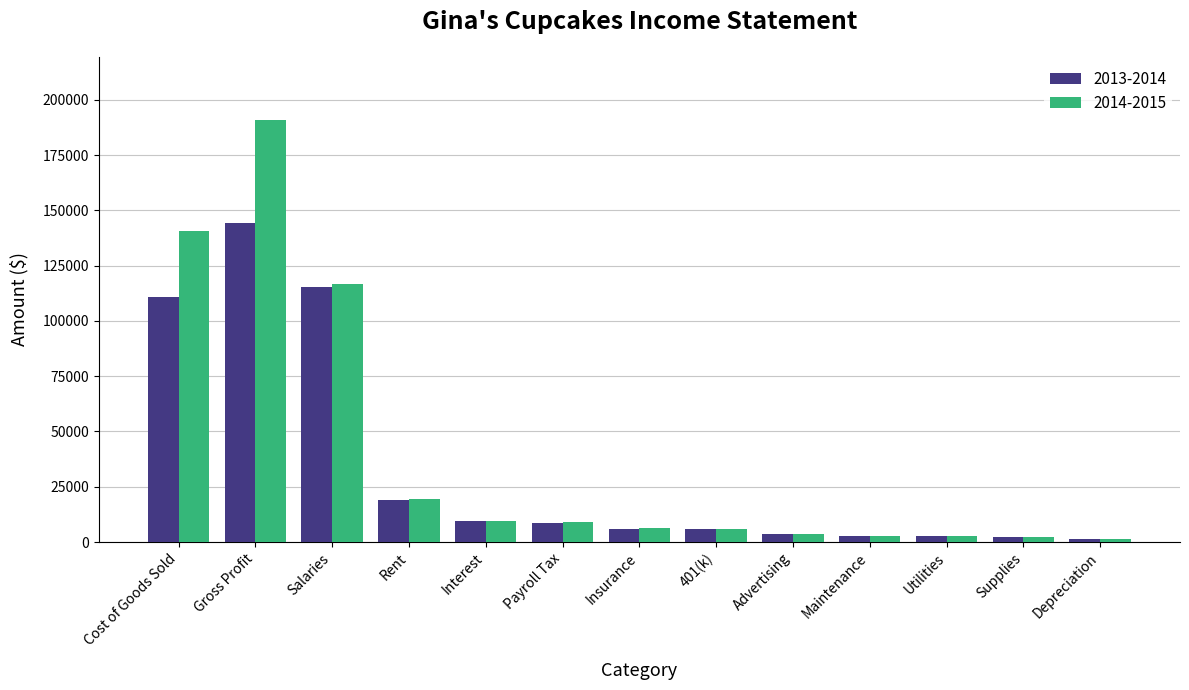

Is the value of 2013-2014 at 401(k) greater than the value of 2014-2015 at Depreciation?

Yes